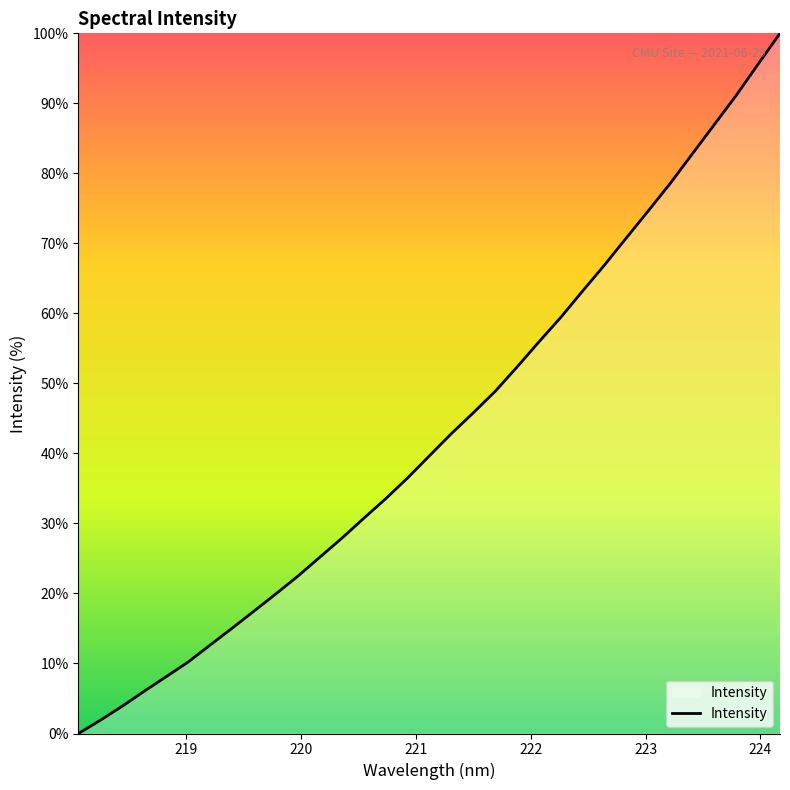

What is the maximum value shown in the chart?

100.0